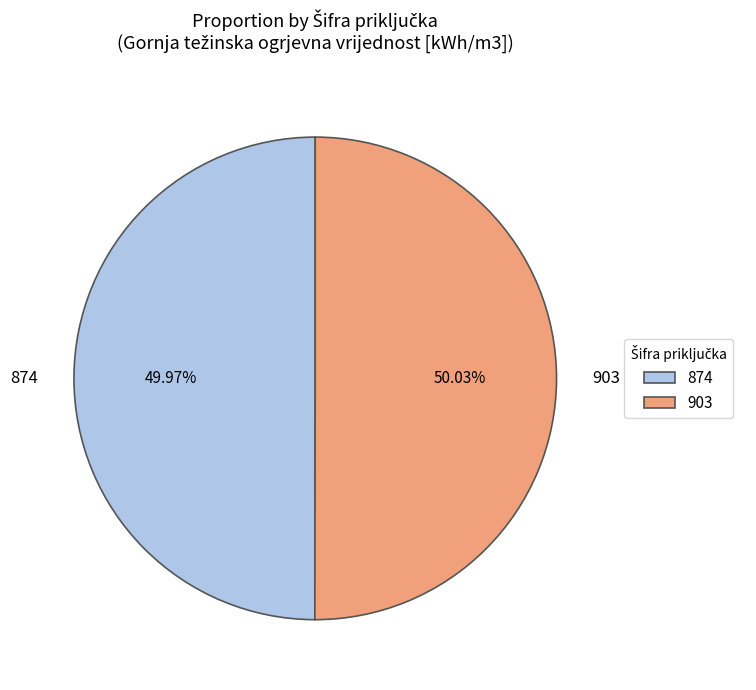

To the nearest percent, what is the average slice percentage?

50%